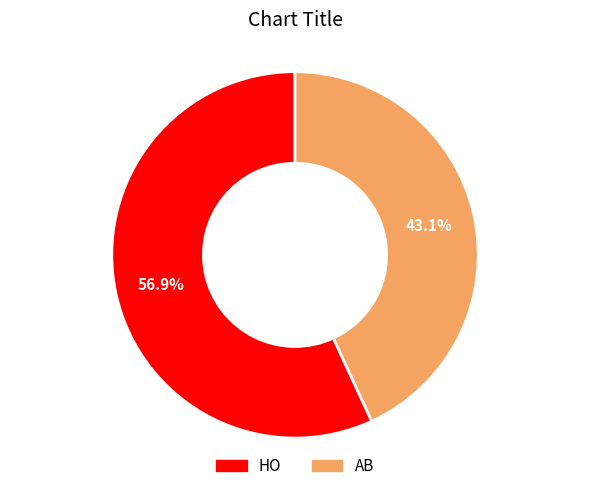

Which slice is the largest?

HO